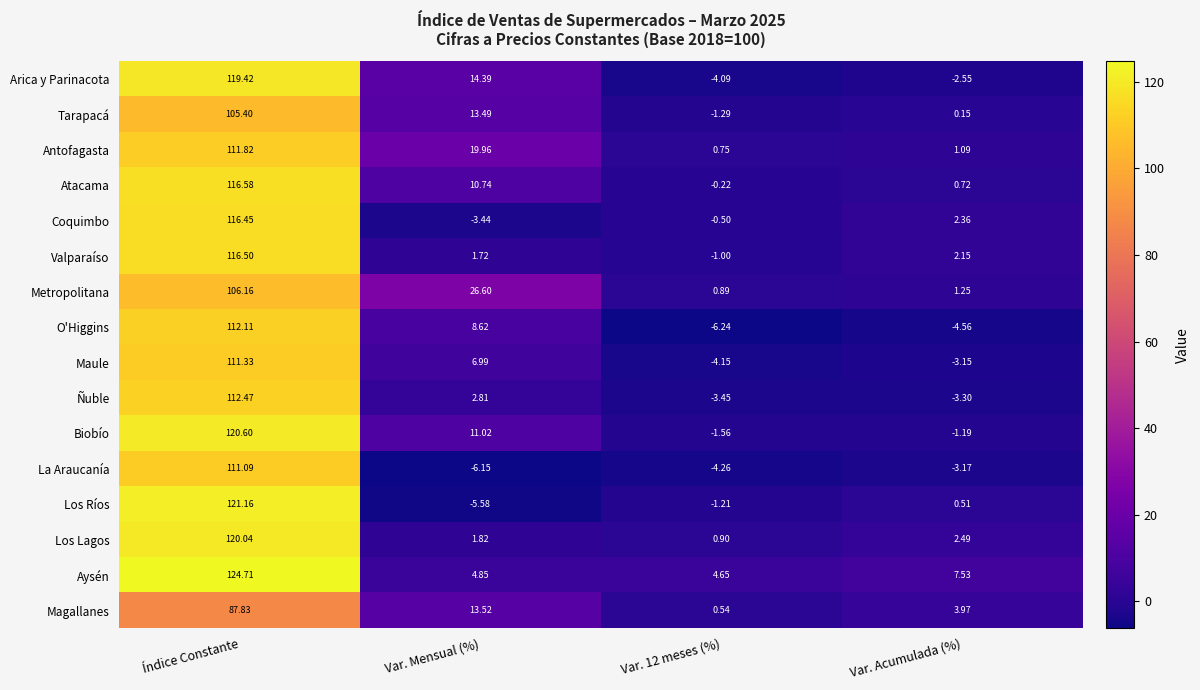

At which label is Tarapacá closest to 52?

Var. Mensual (%)